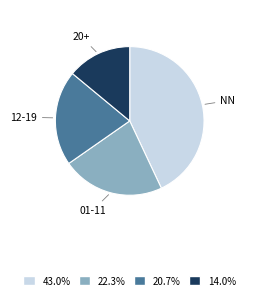

Rank the categories by value from highest to lowest.

NN, 01-11, 12-19, 20+